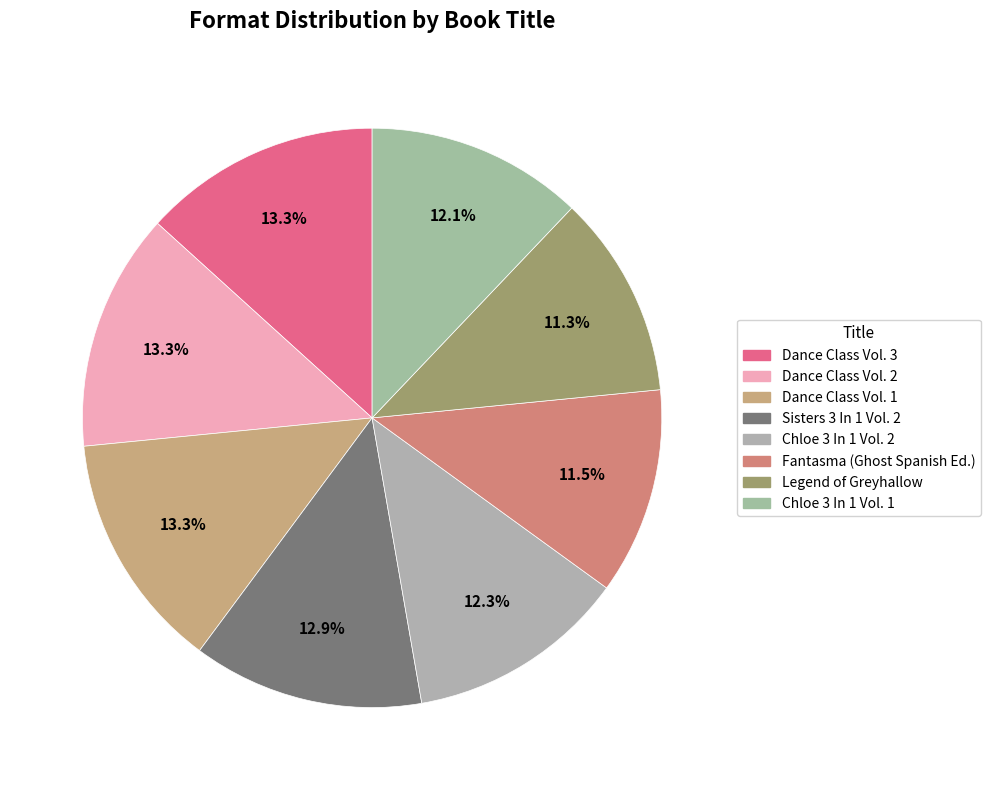

What is the smallest slice in the pie chart?

Legend of Greyhallow